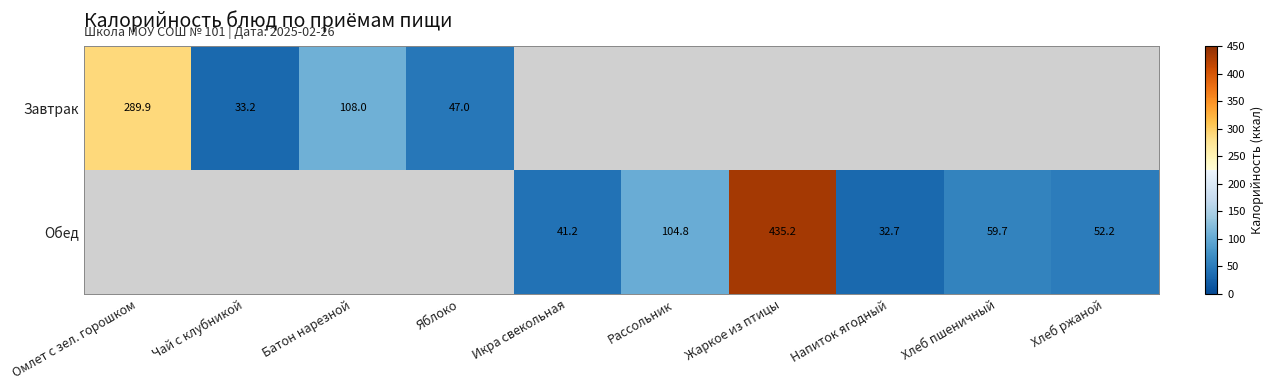

True or false: Завтрак has a value of 47.0 at Яблоко.

True